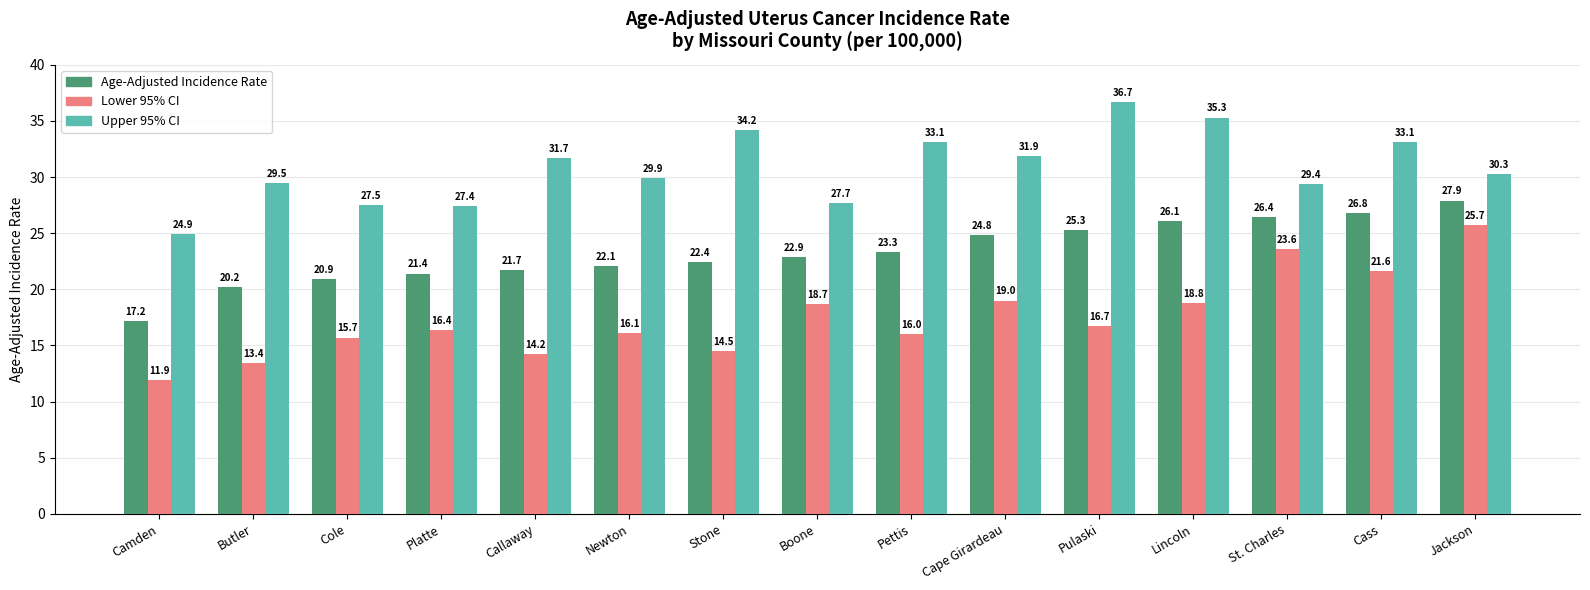

What is the label of the 5th bar from the right?

Pulaski